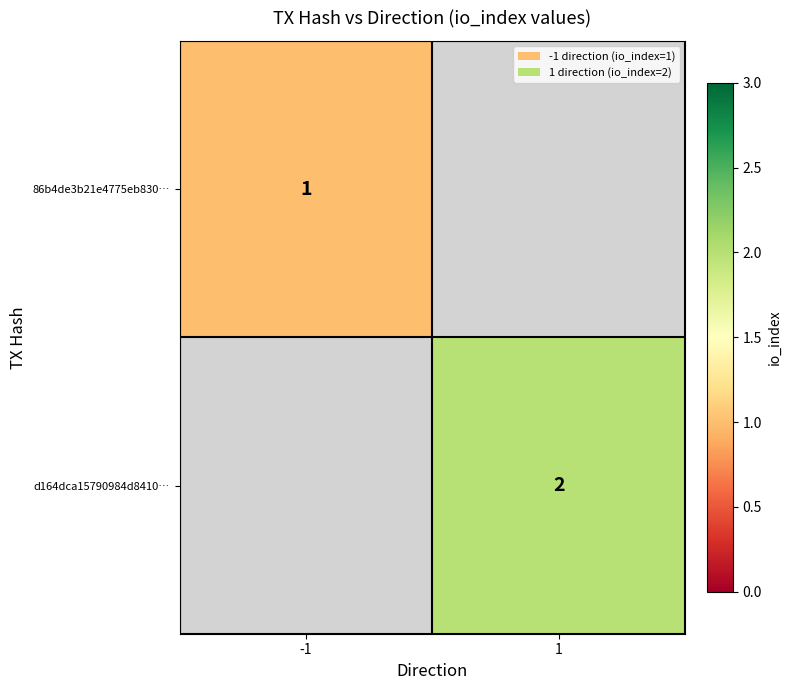

The 86b4de3b21e4775eb830… series shows 0 at -1. True or false?

False